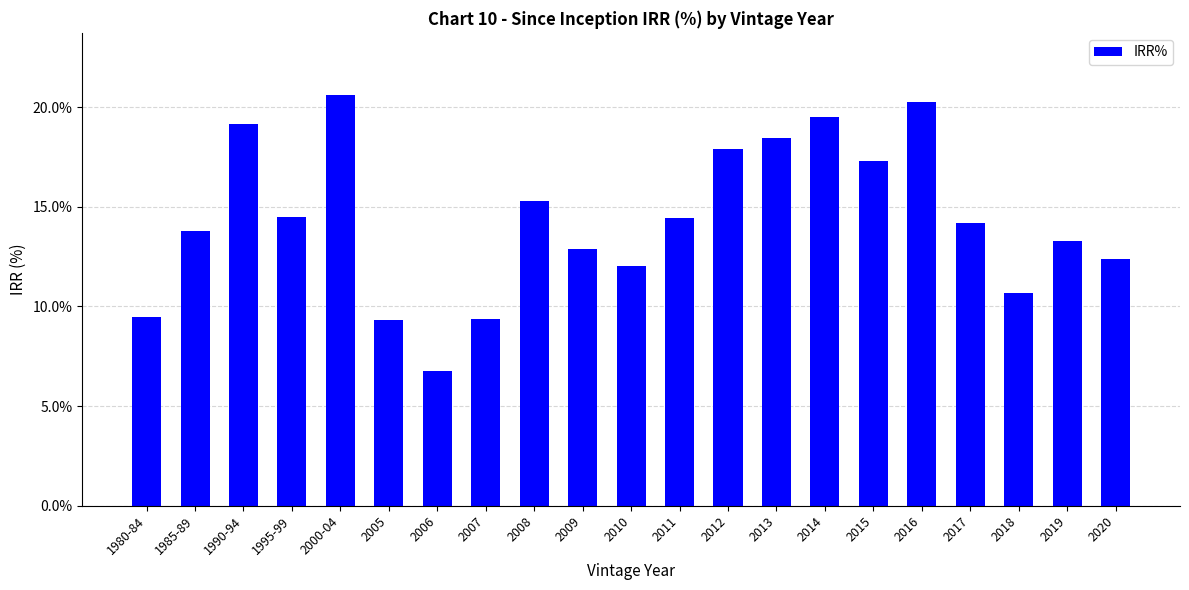

What is the value of the 11th bar from the left?

0.1